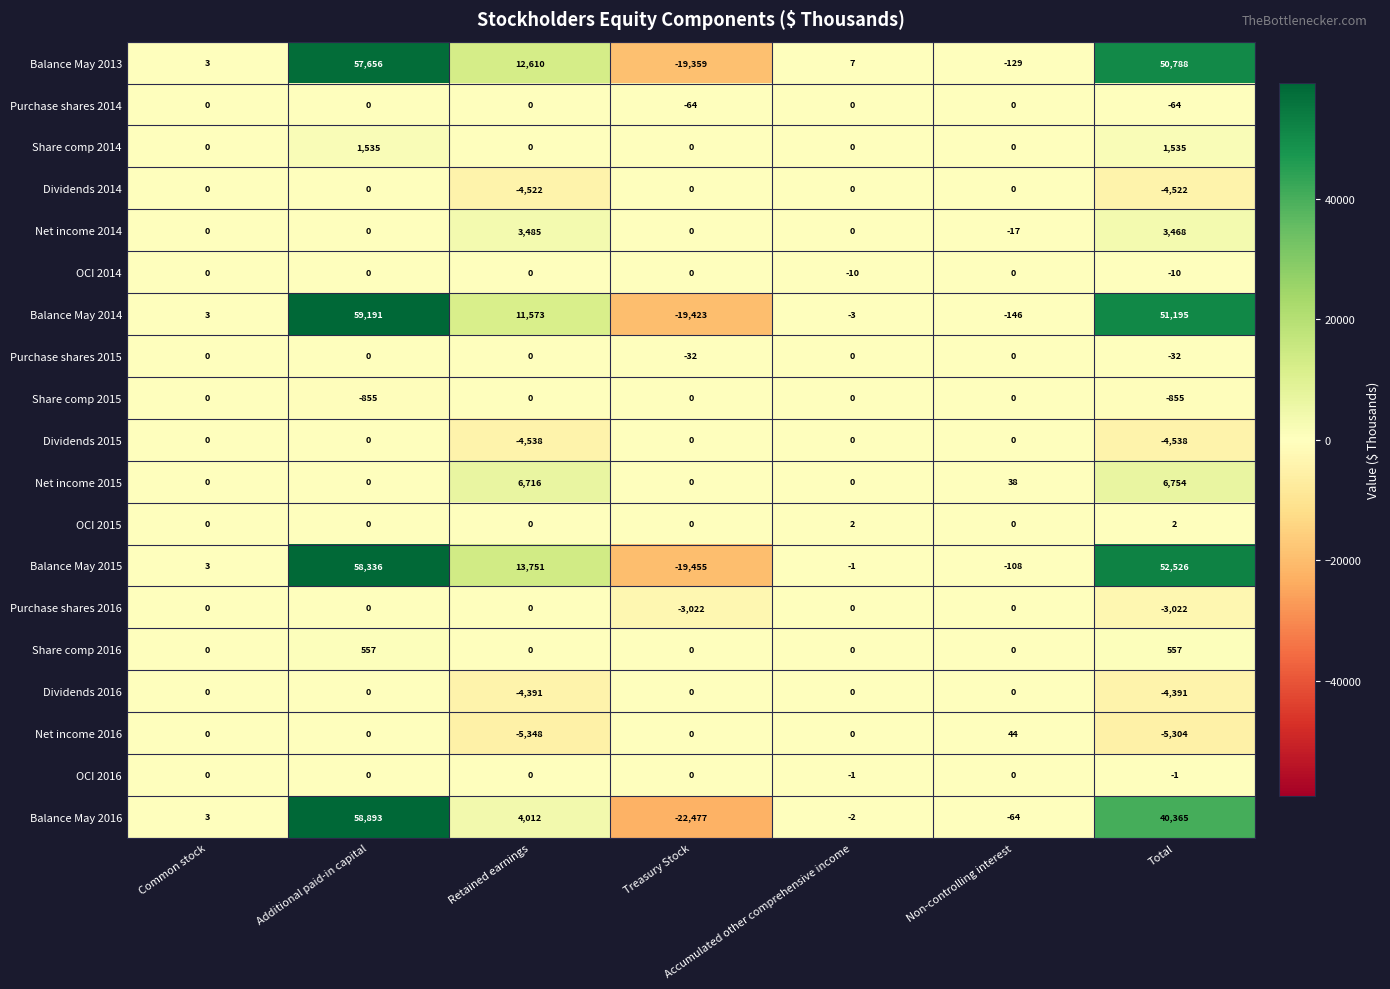

What is the total value across all series at Additional paid-in capital?

235313